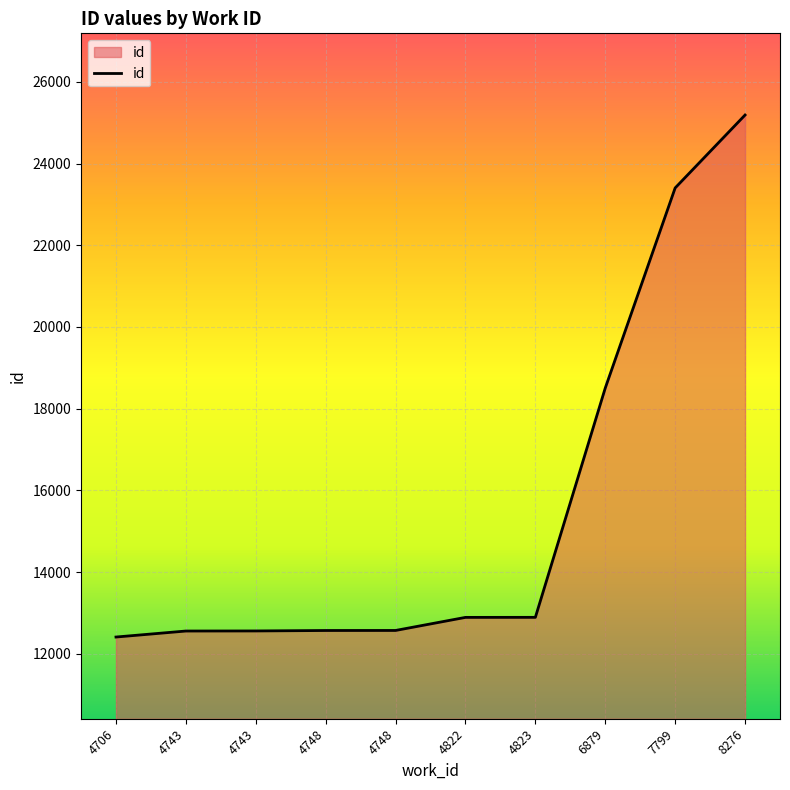

The value at 4823 is 12892. True or false?

True